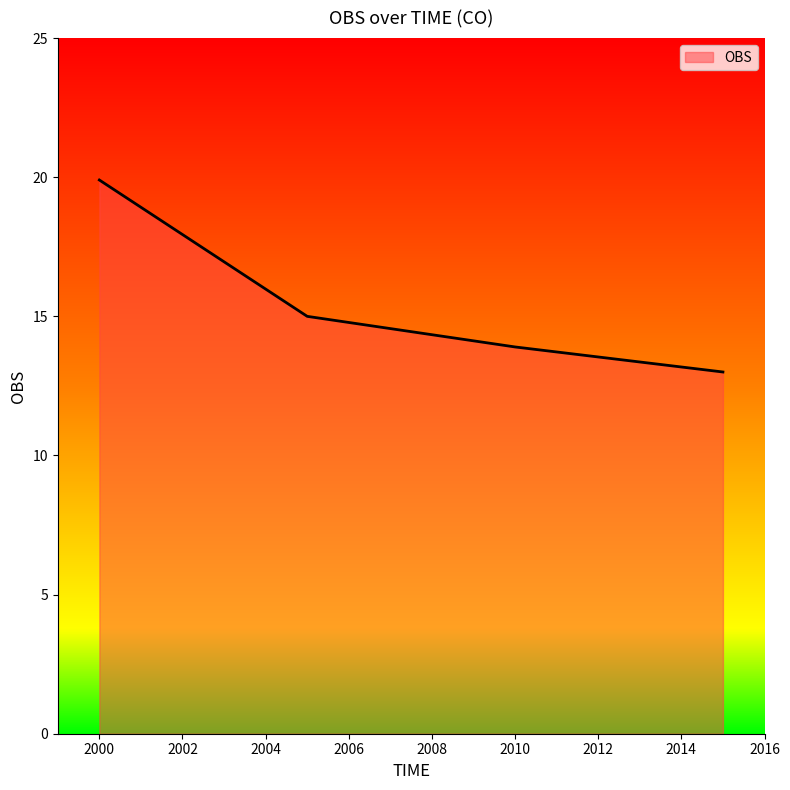

True or false: there are more than 1 points higher than both neighbors.

False